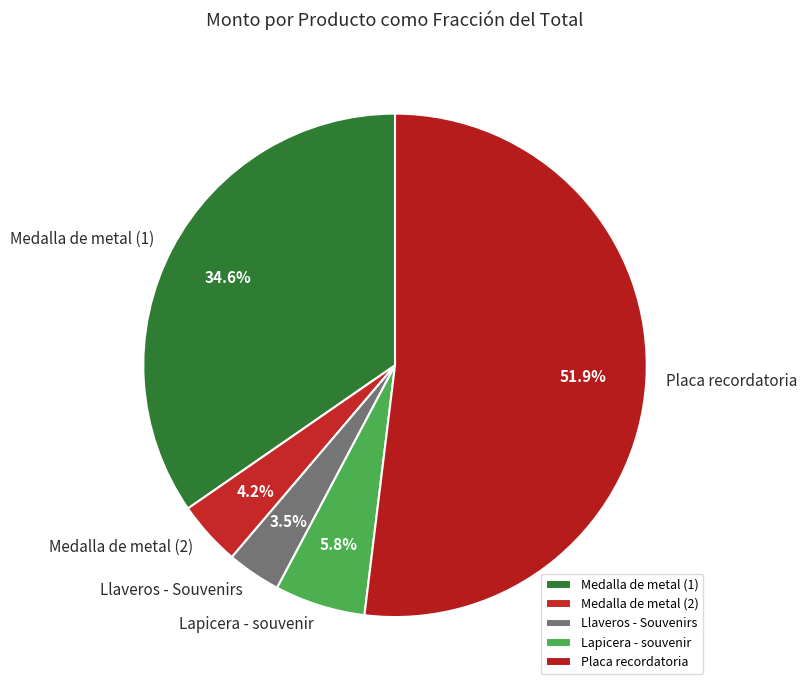

Do Medalla de metal (2) and Placa recordatoria together represent more than half of the pie?

Yes